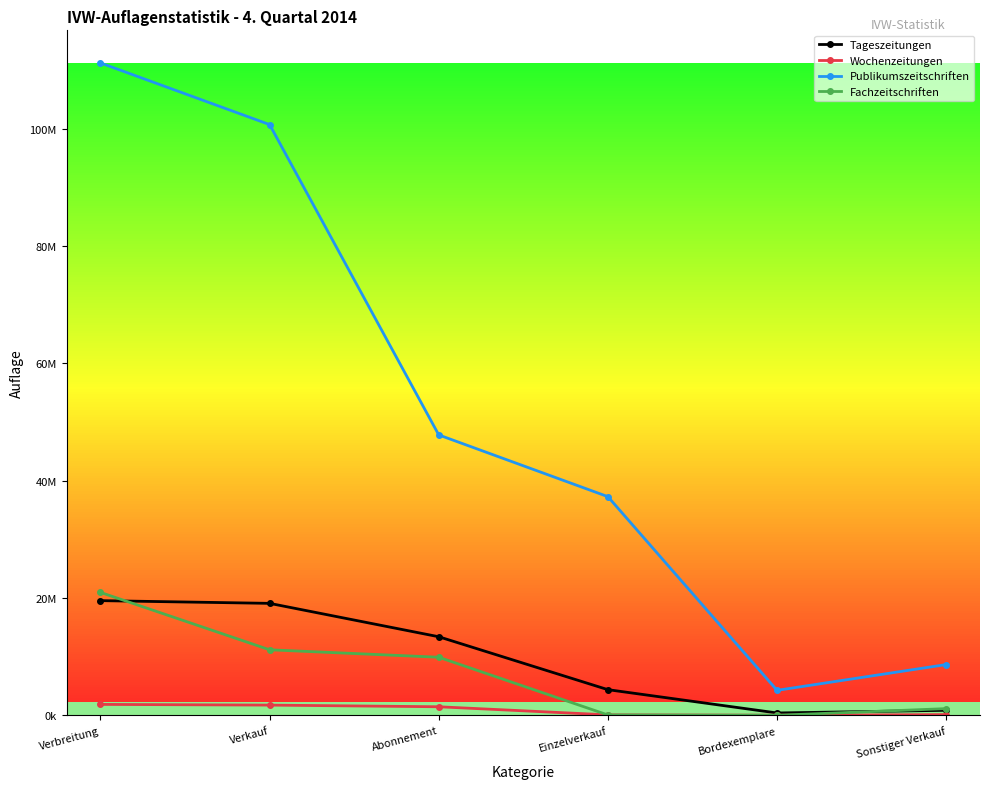

What is the difference between the second highest and second lowest values in the Publikumszeitschriften series?

92038313